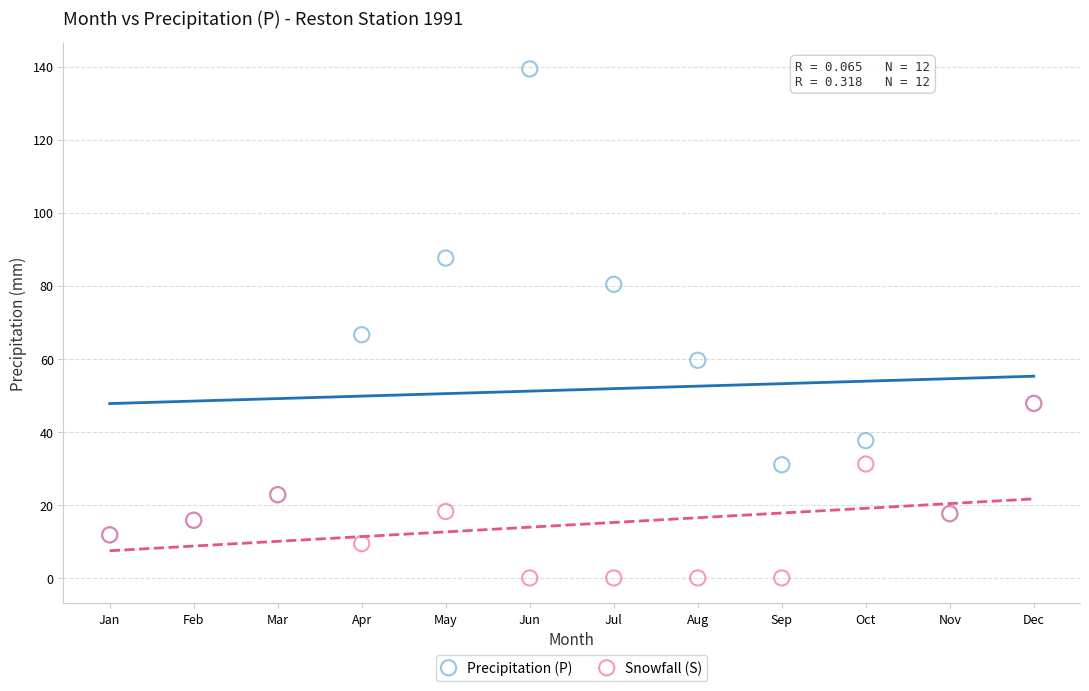

Which series reaches the maximum Y coordinate?

Precipitation (P)